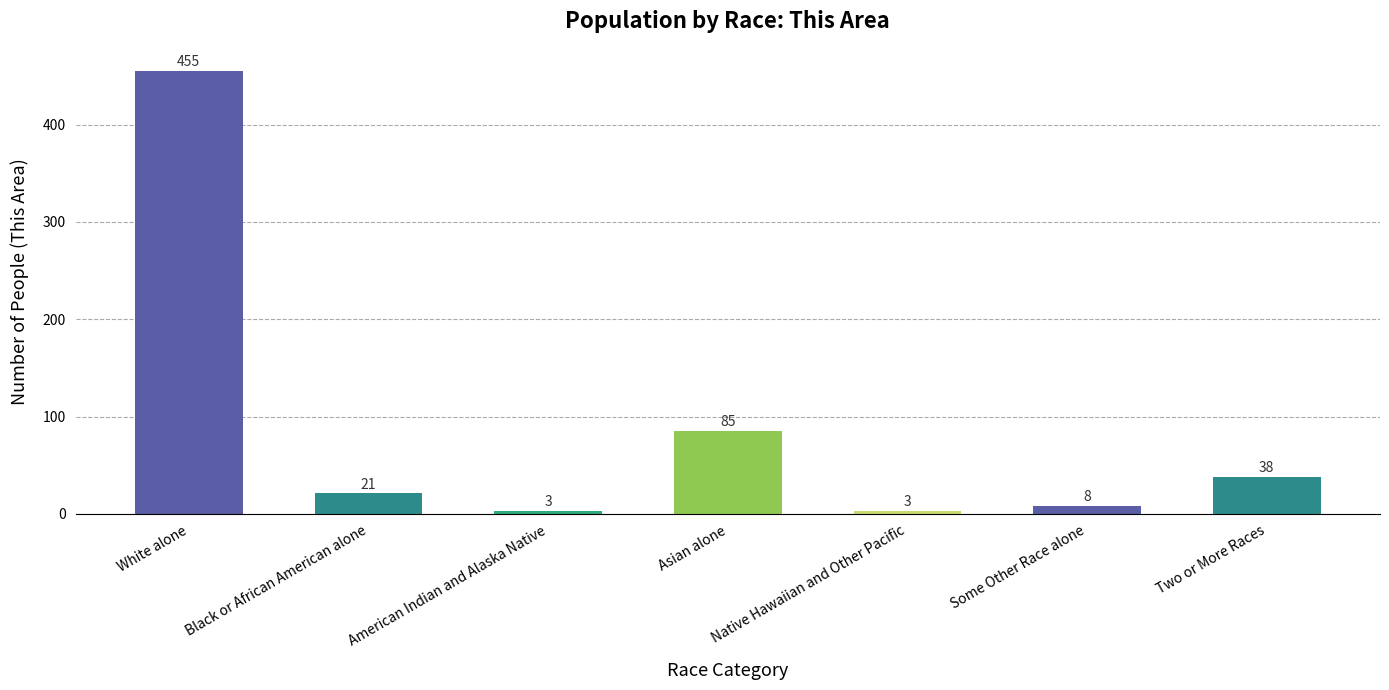

What position from the left is White alone?

1